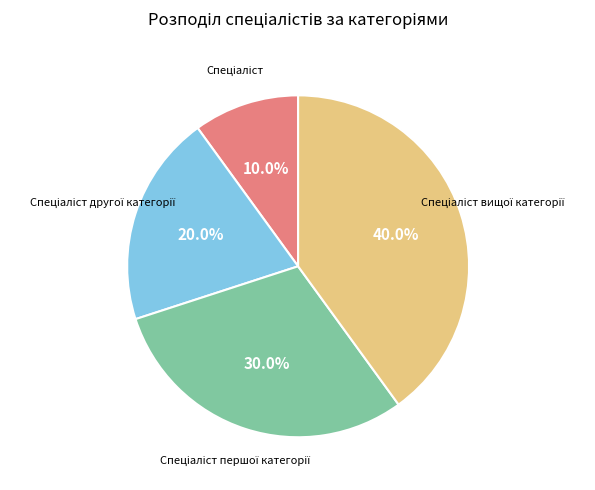

Is there any slice that represents more than half of the pie?

No